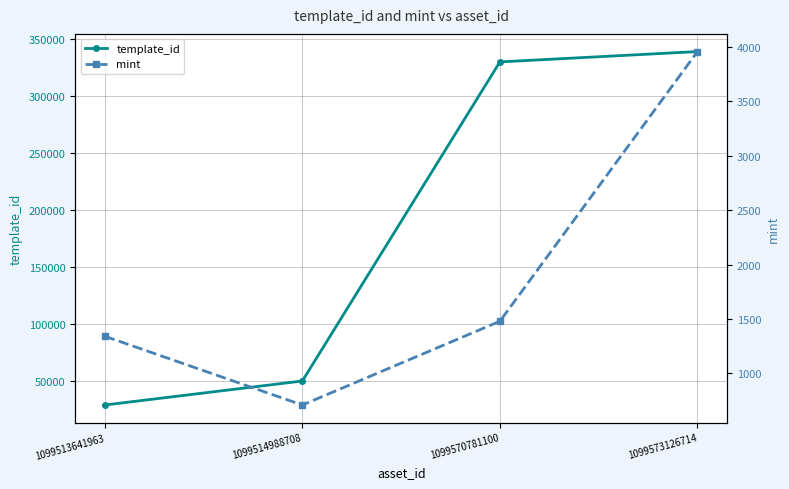

True or false: mint has a value of 3958 at 1099573126714.

True